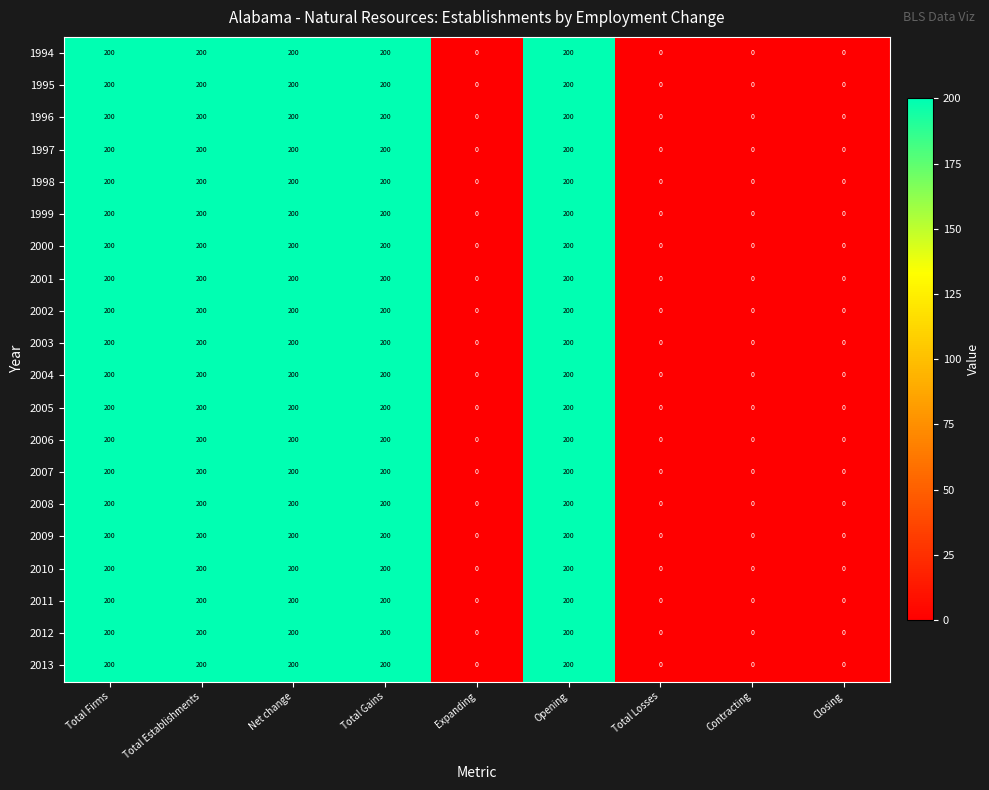

Is it true that 1997 equals 100 at Contracting?

False